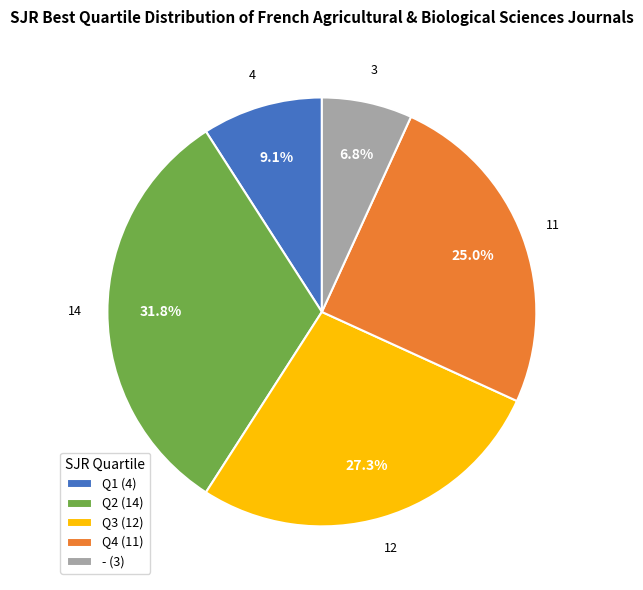

Count the number of slices in the pie.

5